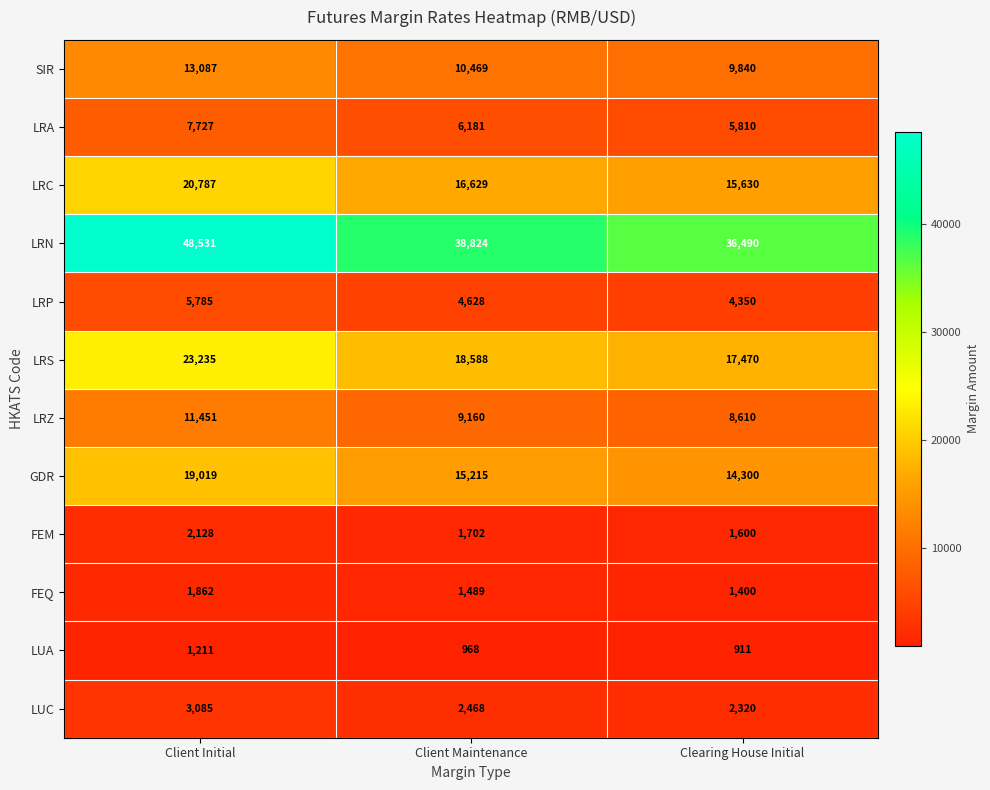

Which series has the largest total across all categories?

LRN